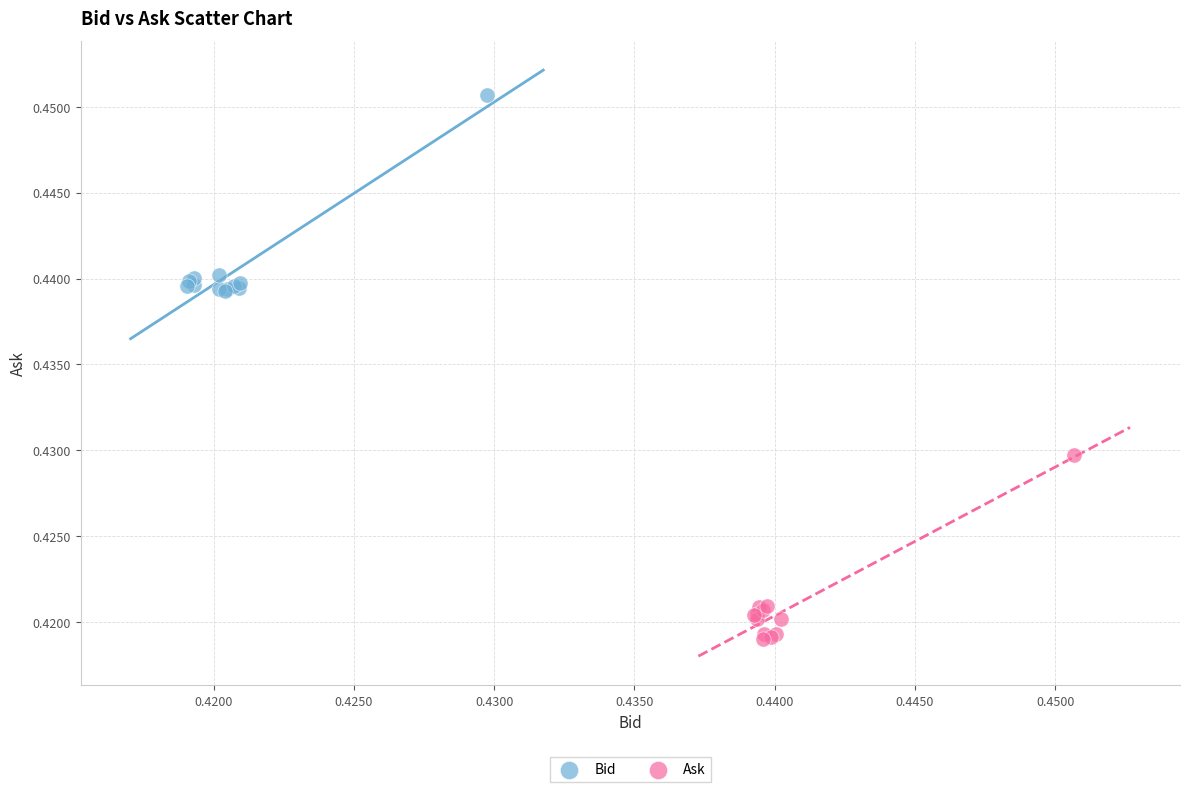

Which series reaches the minimum Y coordinate?

Ask